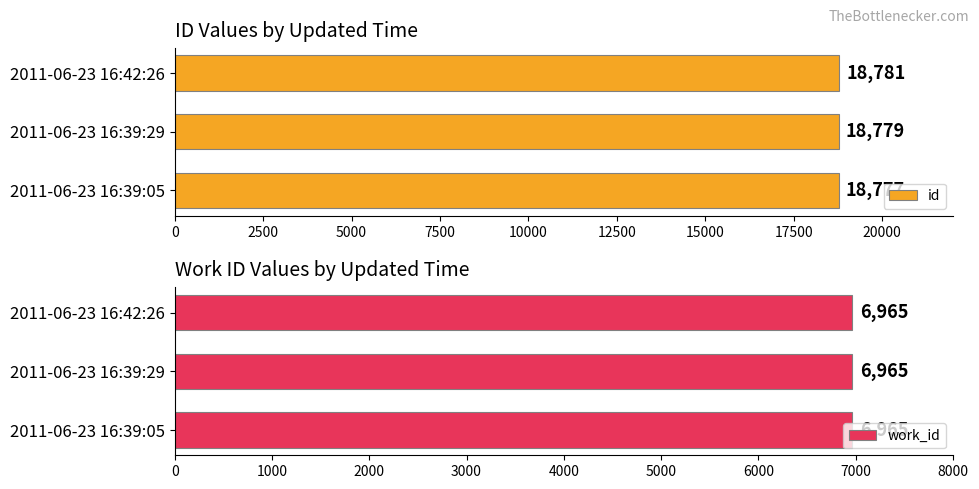

What is the difference between the maximum and minimum values in the id series?

4